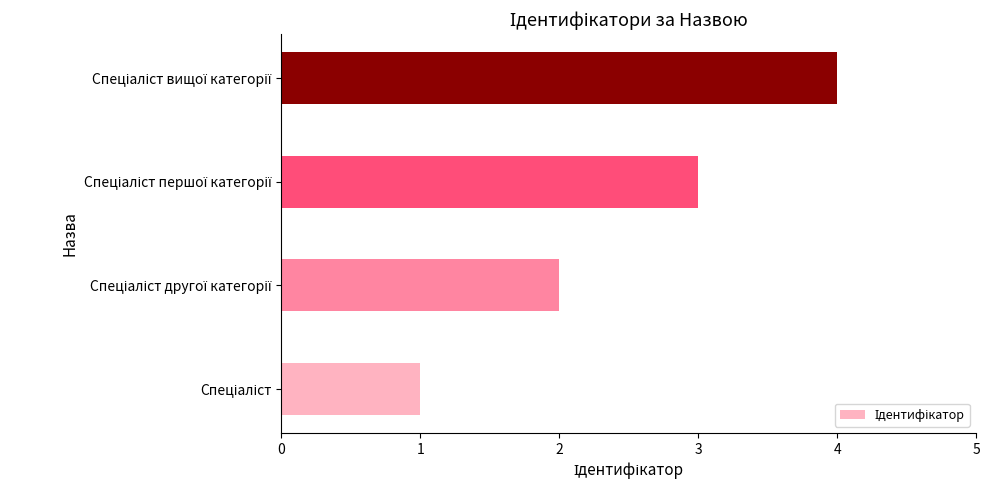

What is the minimum value shown in the chart?

1